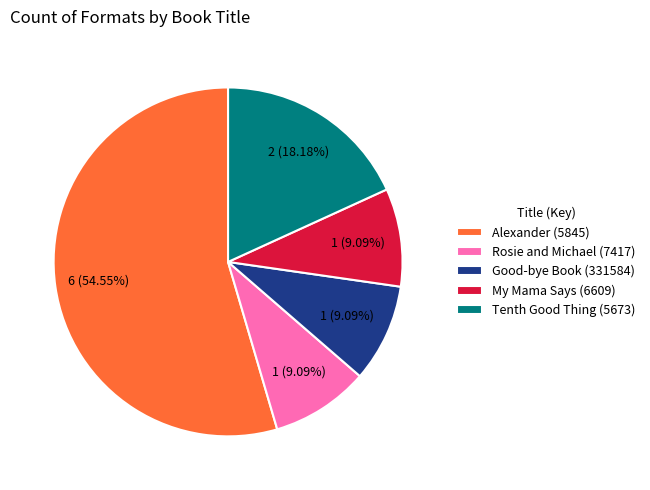

What portion of the pie excludes Tenth Good Thing (5673)?

81.8%